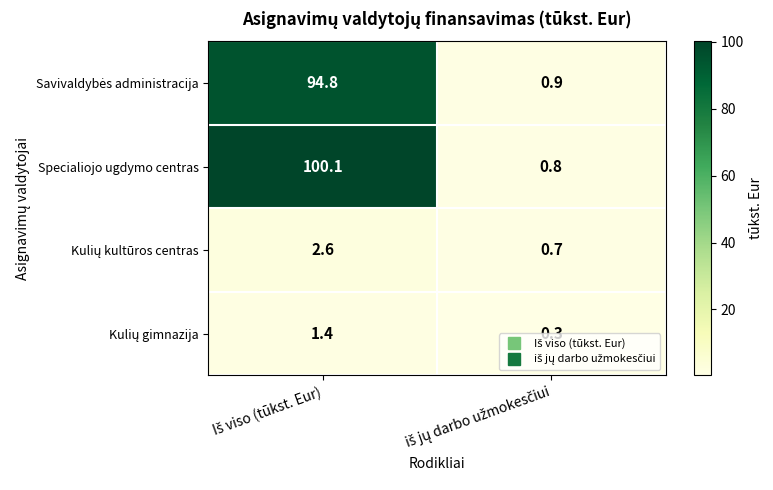

Which series has the largest range (max minus min)?

Specialiojo ugdymo centras